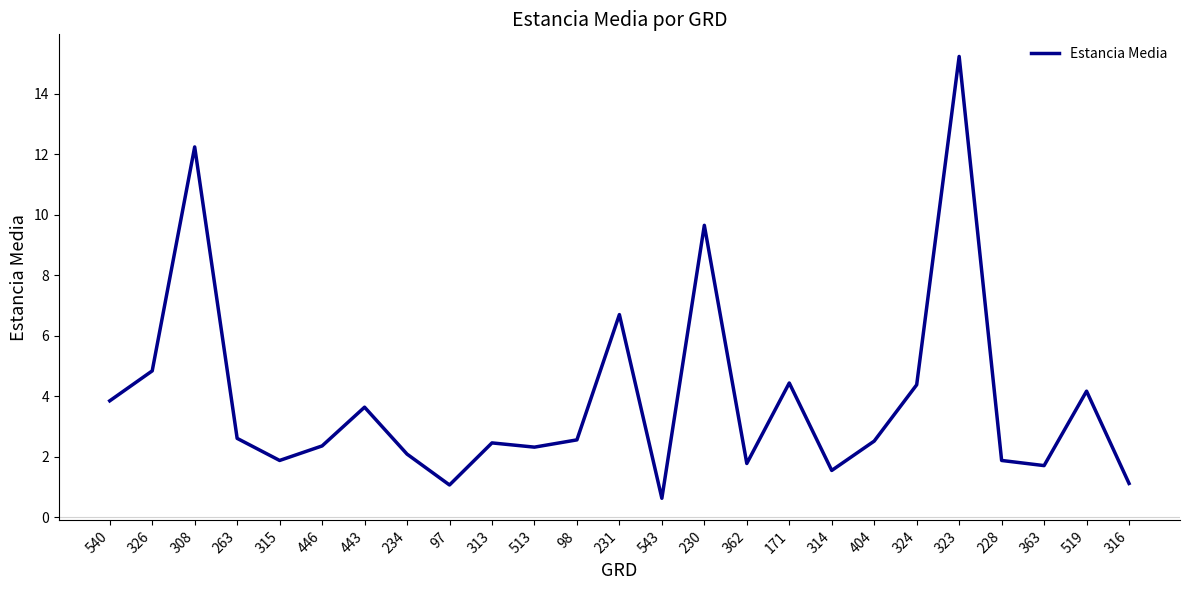

What is the change in value from 234 to 362?

-0.3